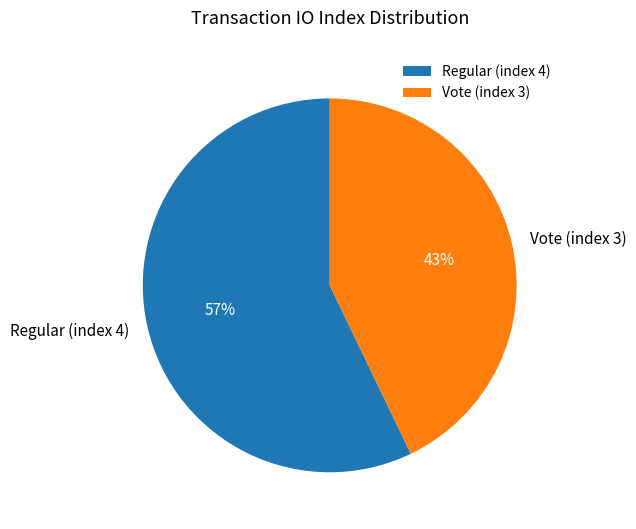

Between Regular (index 4) and Vote (index 3), which is larger?

Regular (index 4)